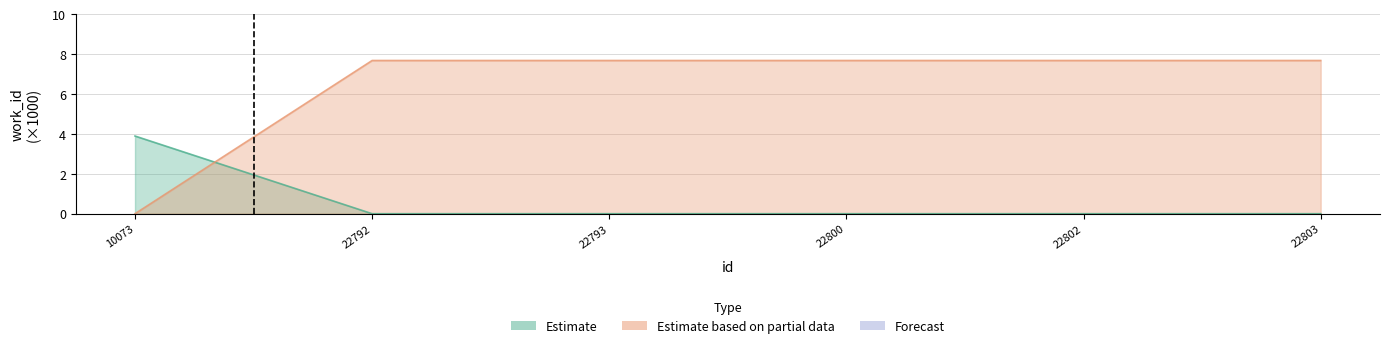

How many positive values are there?

1